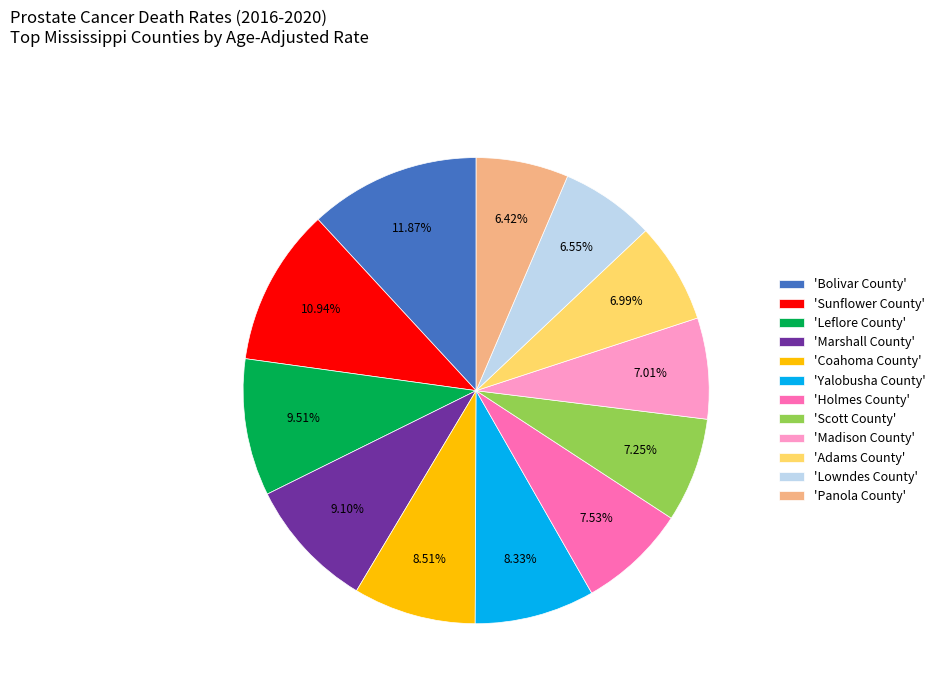

Does 'Sunflower County' represent more than half of the total?

No